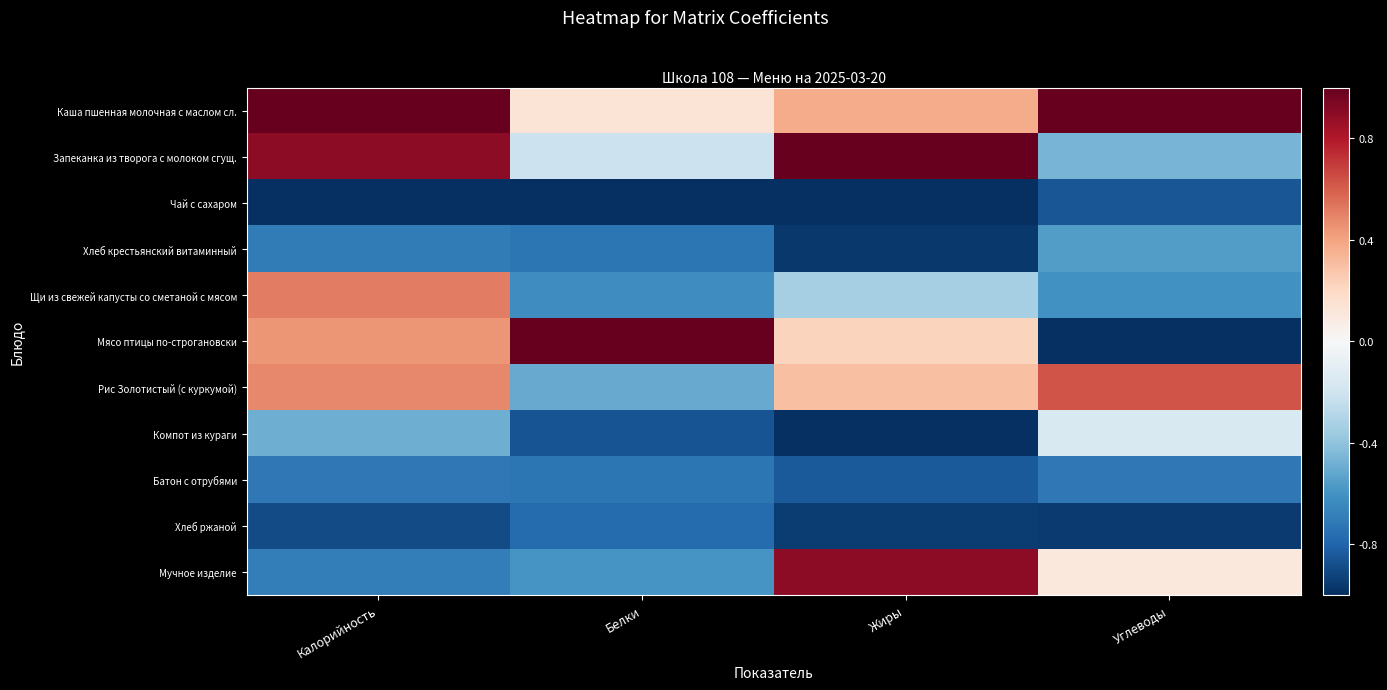

Which category has the lowest value across all series?

Калорийность